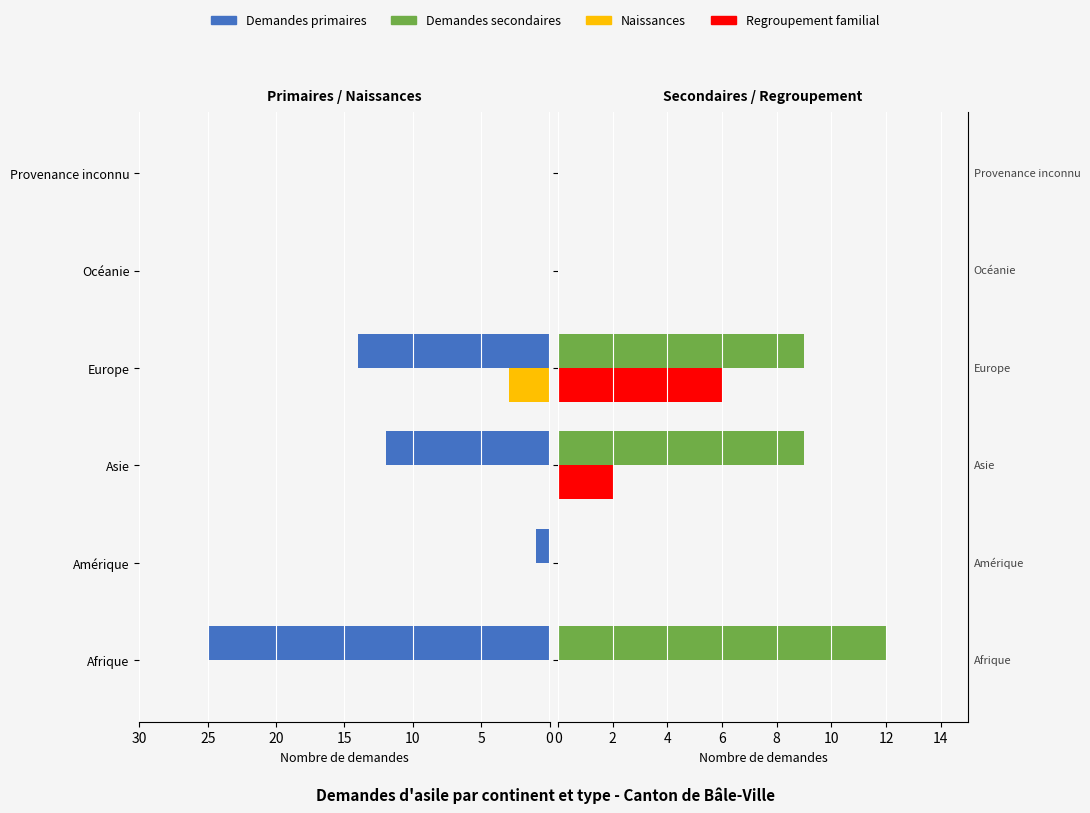

Reading left to right, extract all data points from this chart.

Demandes primaires: 25	1	12	14	0	0
Naissances: 0	0	0	3	0	0
Demandes secondaires: 12	0	9	9	0	0
Regroupement familial: 0	0	2	6	0	0